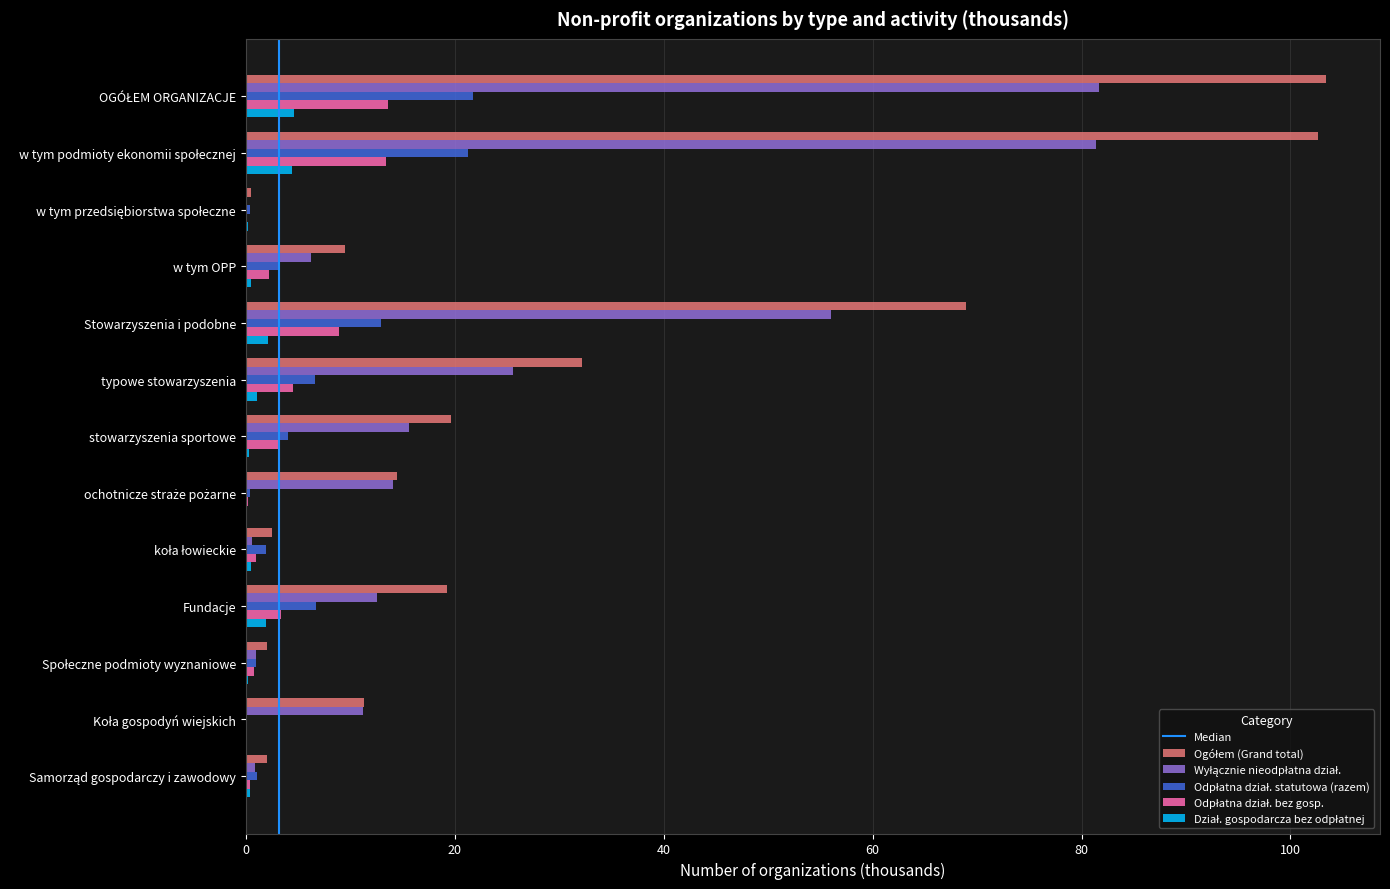

Count the number of data series in this chart.

5